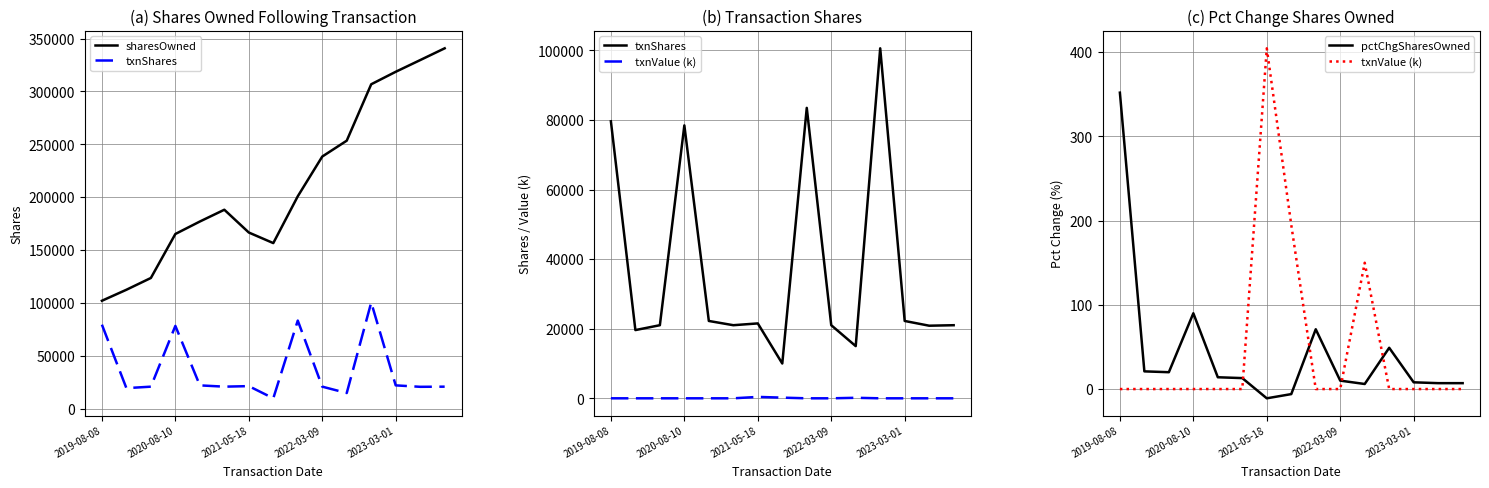

What is the difference between the second highest and second lowest values in the txnShares series?

68466.0